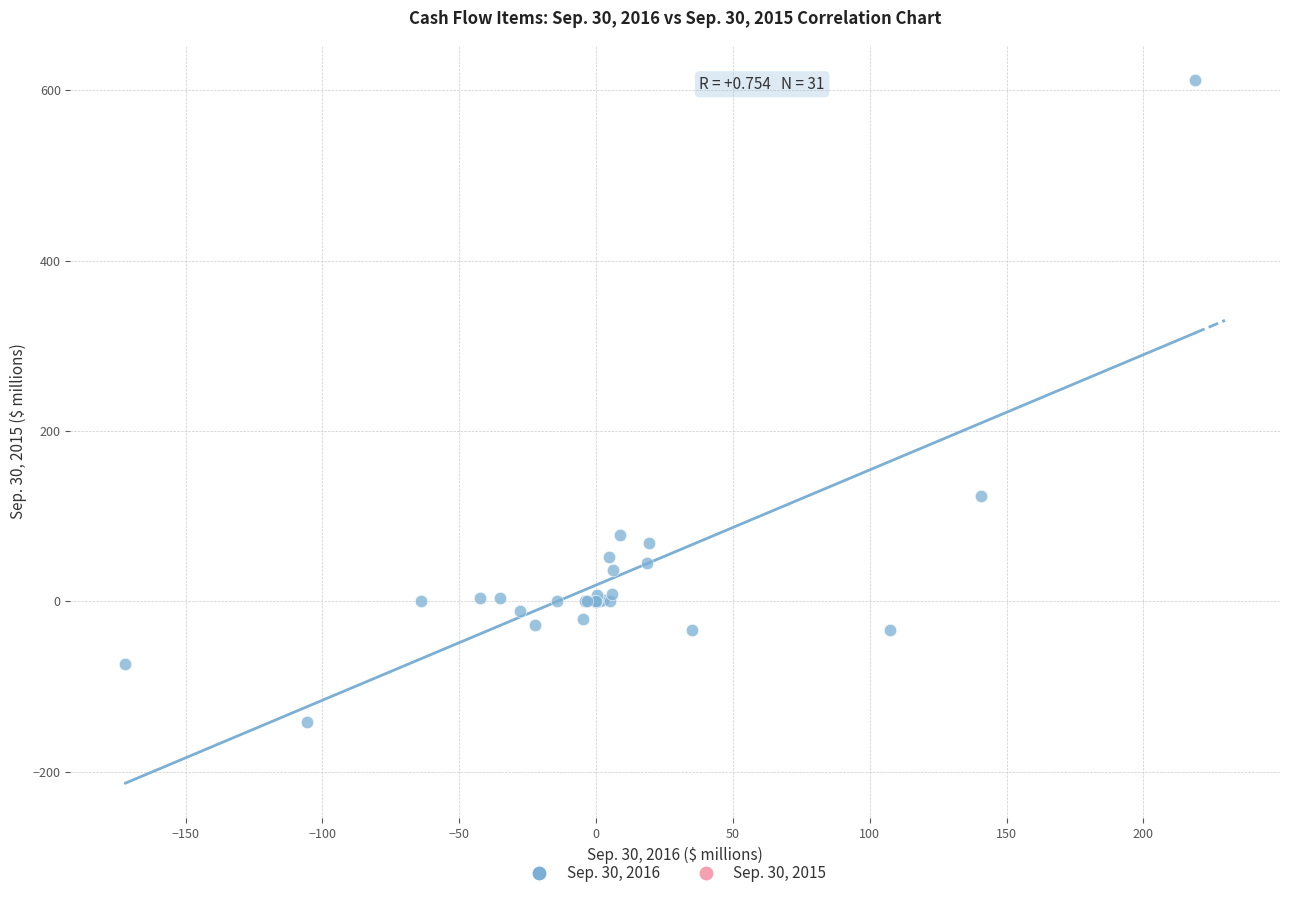

What Y value in the scatter plot is closest to 235?

123.2